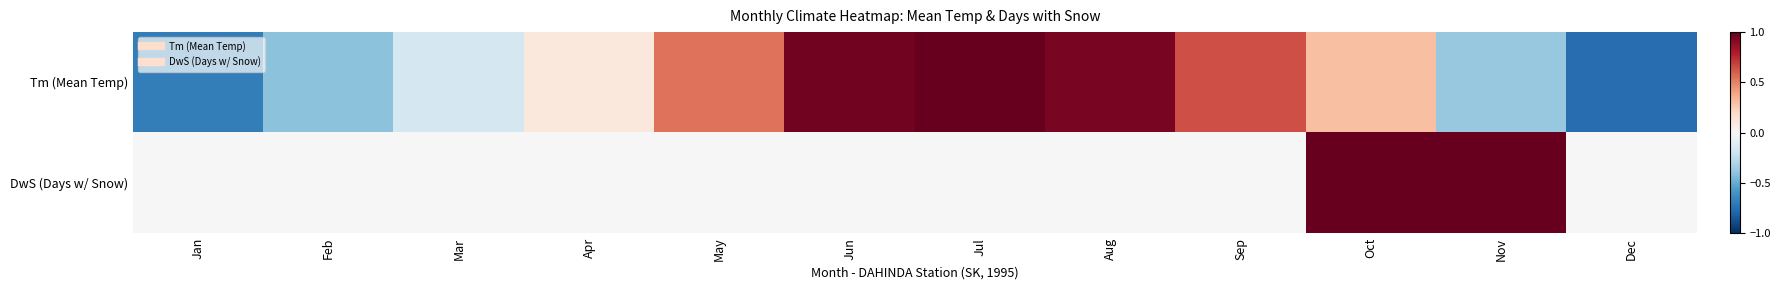

How many categories are shown in the chart?

12